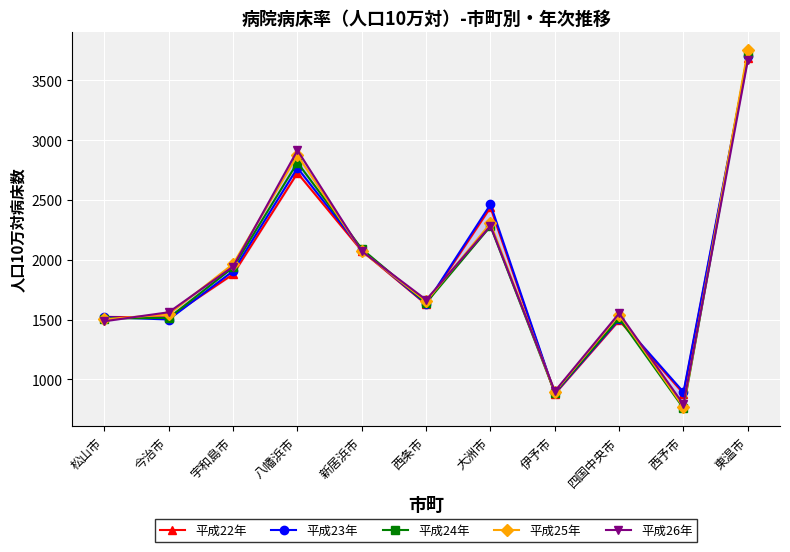

How many data points in 平成26年 are less than 1666?

5